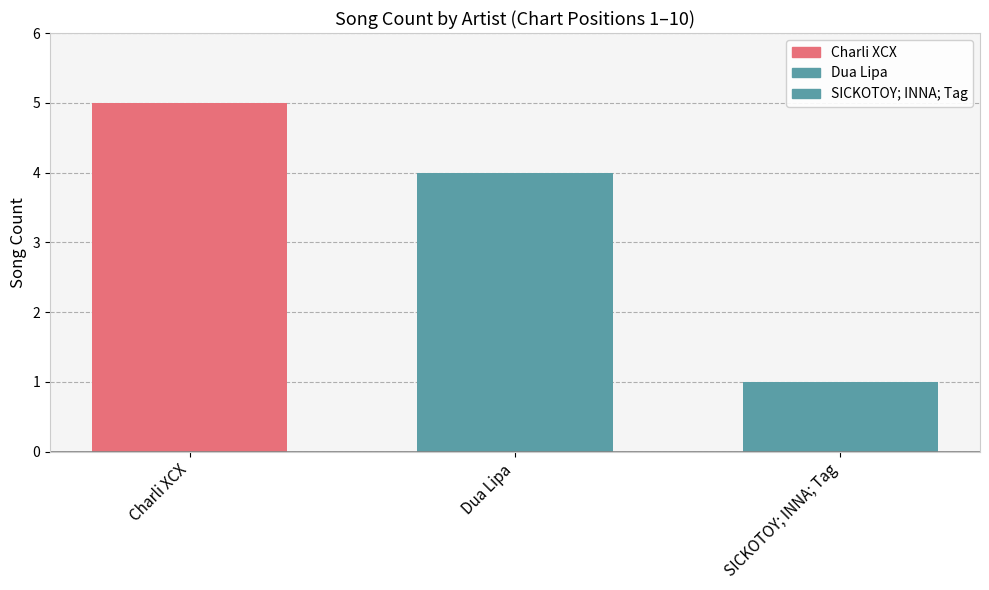

Rank the categories by value from lowest to highest.

SICKOTOY; INNA; Tag, Dua Lipa, Charli XCX